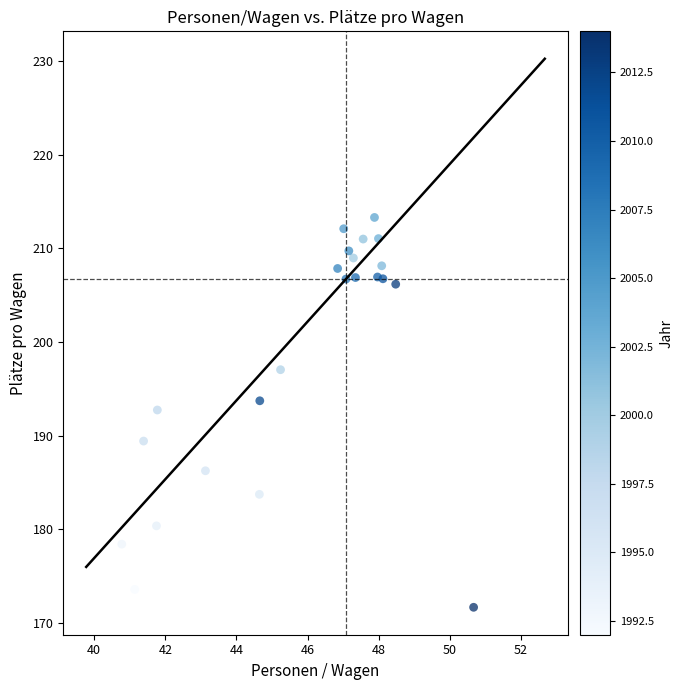

What Y value in the scatter plot is closest to 192?

192.8